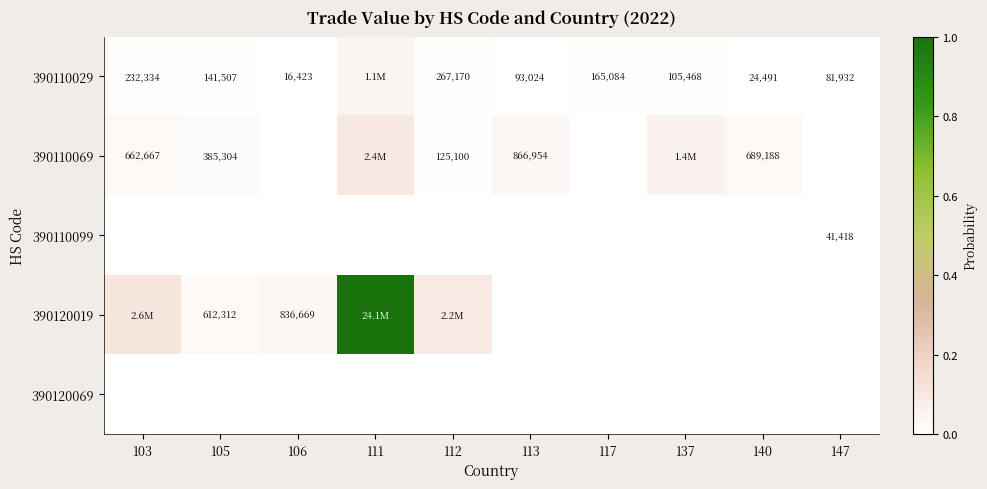

Between 103 and 113, which series saw the biggest shift?

390120019